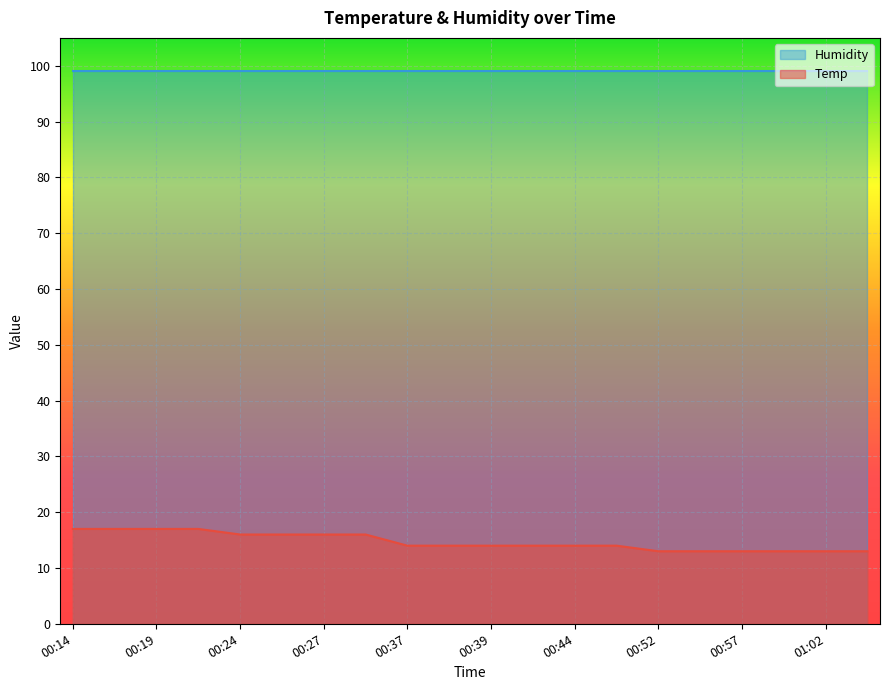

What is the difference between the maximum and minimum values in the Temp series?

4